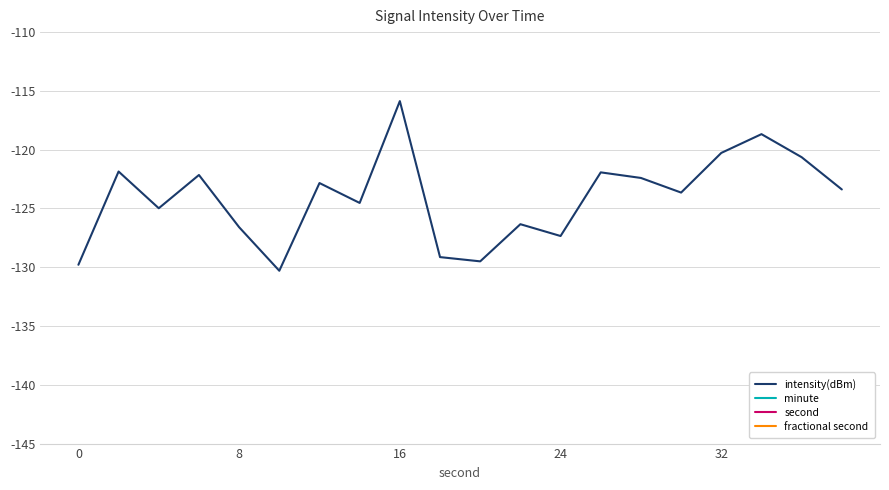

True or false: intensity(dBm) and minute cross at least once.

False